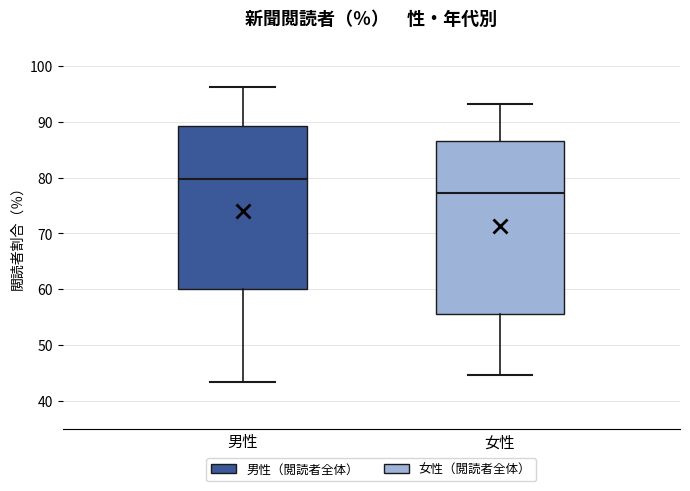

Where is the lower edge of the box for 女性 on the y-axis? The values are not printed on the chart, so give them approximately, as read against the axis.

56